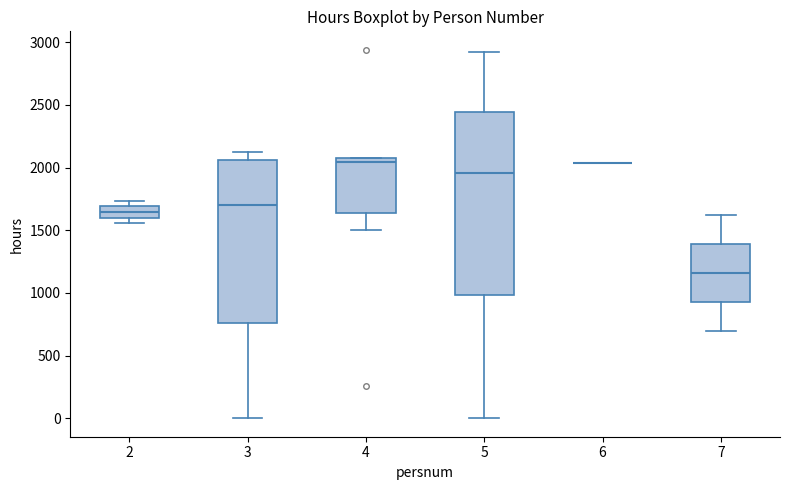

Reading left to right, transcribe this box plot: for each box, give where its median line is, the range the box spans, and where its two whiskers end, as read against the y-axis. The values are not printed on the chart, so give them approximately, as read against the axis.

2: median 1650, box 1600 to 1700, whiskers 1550 to 1750
3: median 1700, box 750 to 2050, whiskers 0 to 2150
4: median 2050, box 1650 to 2100, whiskers 1500 to 2100
5: median 1950, box 1000 to 2450, whiskers 0 to 2950
6: box collapsed to a line at 2050, whiskers 2050 to 2050
7: median 1150, box 950 to 1400, whiskers 700 to 1600